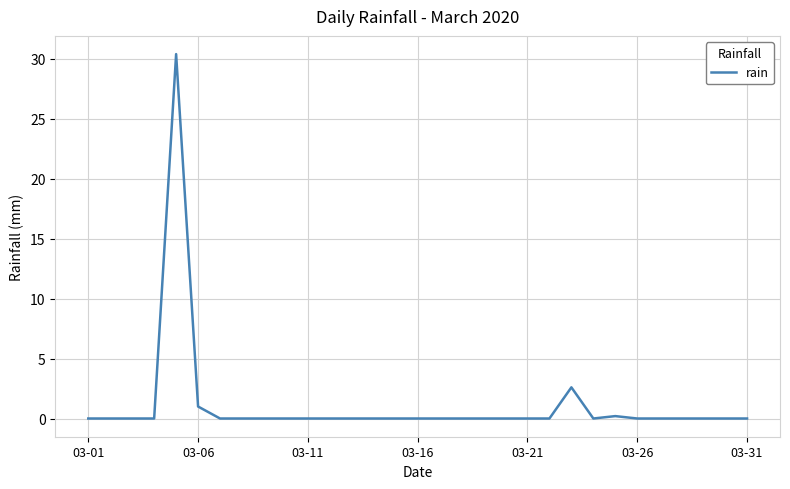

What is the difference between the second highest and minimum values?

2.6